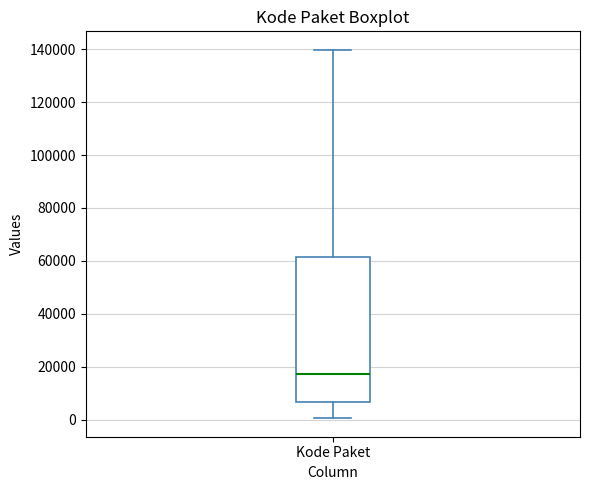

Where does the upper whisker of the box for Kode Paket end on the y-axis? The values are not printed on the chart, so give them approximately, as read against the axis.

140000